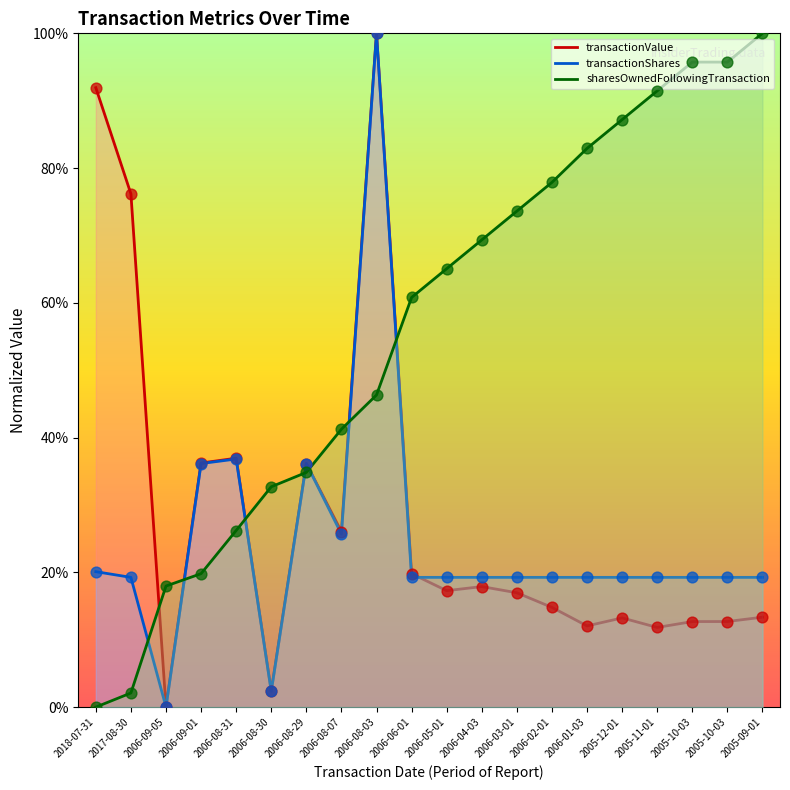

Which series has the widest spread of Y values?

transactionValue